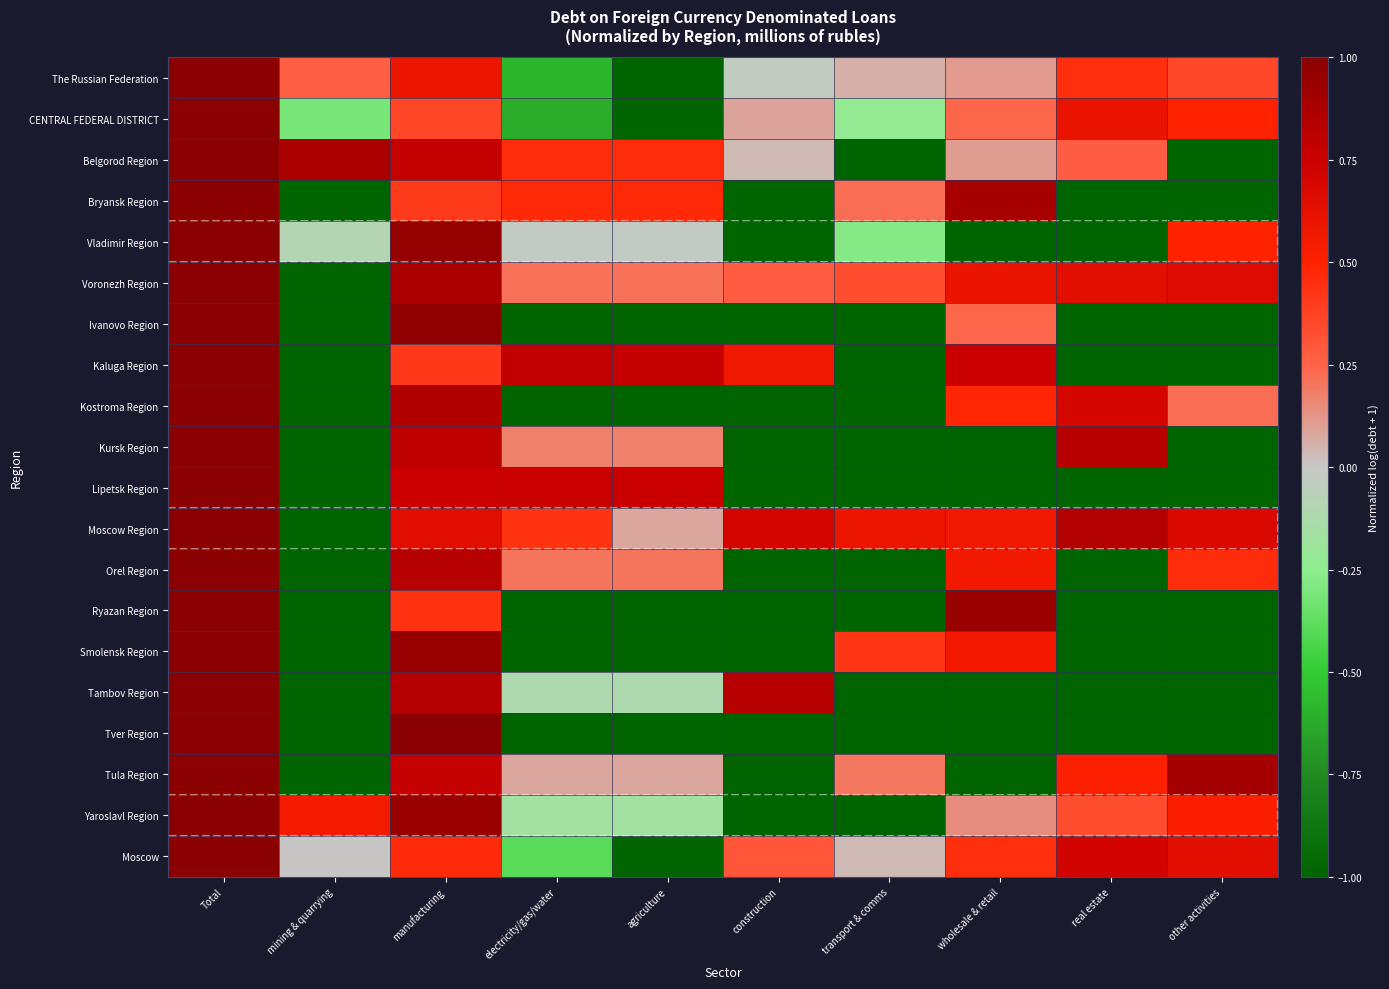

Reading left to right, list all the values displayed in this chart.

The Russian Federation: Total=1.0	mining & quarrying=0.3	manufacturing=0.6	electricity/gas/water=-0.6	agriculture=-1.0	construction=-0.0	transport & comms=0.1	wholesale & retail=0.1	real estate=0.4	other activities=0.3
CENTRAL FEDERAL DISTRICT: Total=1.0	mining & quarrying=-0.3	manufacturing=0.4	electricity/gas/water=-0.6	agriculture=-1.0	construction=0.1	transport & comms=-0.2	wholesale & retail=0.2	real estate=0.6	other activities=0.5
Belgorod Region: Total=1.0	mining & quarrying=0.9	manufacturing=0.8	electricity/gas/water=0.5	agriculture=0.5	construction=0.0	transport & comms=-1.0	wholesale & retail=0.1	real estate=0.3	other activities=-1.0
Bryansk Region: Total=1.0	mining & quarrying=-1.0	manufacturing=0.4	electricity/gas/water=0.5	agriculture=0.5	construction=-1.0	transport & comms=0.2	wholesale & retail=0.9	real estate=-1.0	other activities=-1.0
Vladimir Region: Total=1.0	mining & quarrying=-0.1	manufacturing=1.0	electricity/gas/water=-0.0	agriculture=-0.0	construction=-1.0	transport & comms=-0.3	wholesale & retail=-1.0	real estate=-1.0	other activities=0.5
Voronezh Region: Total=1.0	mining & quarrying=-1.0	manufacturing=0.9	electricity/gas/water=0.2	agriculture=0.2	construction=0.3	transport & comms=0.3	wholesale & retail=0.6	real estate=0.6	other activities=0.7
Ivanovo Region: Total=1.0	mining & quarrying=-1.0	manufacturing=1.0	electricity/gas/water=-1.0	agriculture=-1.0	construction=-1.0	transport & comms=-1.0	wholesale & retail=0.2	real estate=-1.0	other activities=-1.0
Kaluga Region: Total=1.0	mining & quarrying=-1.0	manufacturing=0.4	electricity/gas/water=0.8	agriculture=0.8	construction=0.6	transport & comms=-1.0	wholesale & retail=0.8	real estate=-1.0	other activities=-1.0
Kostroma Region: Total=1.0	mining & quarrying=-1.0	manufacturing=0.9	electricity/gas/water=-1.0	agriculture=-1.0	construction=-1.0	transport & comms=-1.0	wholesale & retail=0.5	real estate=0.7	other activities=0.2
Kursk Region: Total=1.0	mining & quarrying=-1.0	manufacturing=0.8	electricity/gas/water=0.2	agriculture=0.2	construction=-1.0	transport & comms=-1.0	wholesale & retail=-1.0	real estate=0.8	other activities=-1.0
Lipetsk Region: Total=1.0	mining & quarrying=-1.0	manufacturing=0.7	electricity/gas/water=0.8	agriculture=0.8	construction=-1.0	transport & comms=-1.0	wholesale & retail=-1.0	real estate=-1.0	other activities=-1.0
Moscow Region: Total=1.0	mining & quarrying=-1.0	manufacturing=0.6	electricity/gas/water=0.4	agriculture=0.1	construction=0.7	transport & comms=0.6	wholesale & retail=0.6	real estate=0.8	other activities=0.7
Orel Region: Total=1.0	mining & quarrying=-1.0	manufacturing=0.8	electricity/gas/water=0.2	agriculture=0.2	construction=-1.0	transport & comms=-1.0	wholesale & retail=0.6	real estate=-1.0	other activities=0.5
Ryazan Region: Total=1.0	mining & quarrying=-1.0	manufacturing=0.4	electricity/gas/water=-1.0	agriculture=-1.0	construction=-1.0	transport & comms=-1.0	wholesale & retail=0.9	real estate=-1.0	other activities=-1.0
Smolensk Region: Total=1.0	mining & quarrying=-1.0	manufacturing=0.9	electricity/gas/water=-1.0	agriculture=-1.0	construction=-1.0	transport & comms=0.4	wholesale & retail=0.6	real estate=-1.0	other activities=-1.0
Tambov Region: Total=1.0	mining & quarrying=-1.0	manufacturing=0.8	electricity/gas/water=-0.1	agriculture=-0.1	construction=0.8	transport & comms=-1.0	wholesale & retail=-1.0	real estate=-1.0	other activities=-1.0
Tver Region: Total=1.0	mining & quarrying=-1.0	manufacturing=1.0	electricity/gas/water=-1.0	agriculture=-1.0	construction=-1.0	transport & comms=-1.0	wholesale & retail=-1.0	real estate=-1.0	other activities=-1.0
Tula Region: Total=1.0	mining & quarrying=-1.0	manufacturing=0.8	electricity/gas/water=0.1	agriculture=0.1	construction=-1.0	transport & comms=0.2	wholesale & retail=-1.0	real estate=0.5	other activities=0.9
Yaroslavl Region: Total=1.0	mining & quarrying=0.5	manufacturing=0.9	electricity/gas/water=-0.2	agriculture=-0.2	construction=-1.0	transport & comms=-1.0	wholesale & retail=0.1	real estate=0.3	other activities=0.5
Moscow: Total=1.0	mining & quarrying=0.0	manufacturing=0.5	electricity/gas/water=-0.4	agriculture=-1.0	construction=0.3	transport & comms=0.0	wholesale & retail=0.5	real estate=0.7	other activities=0.6